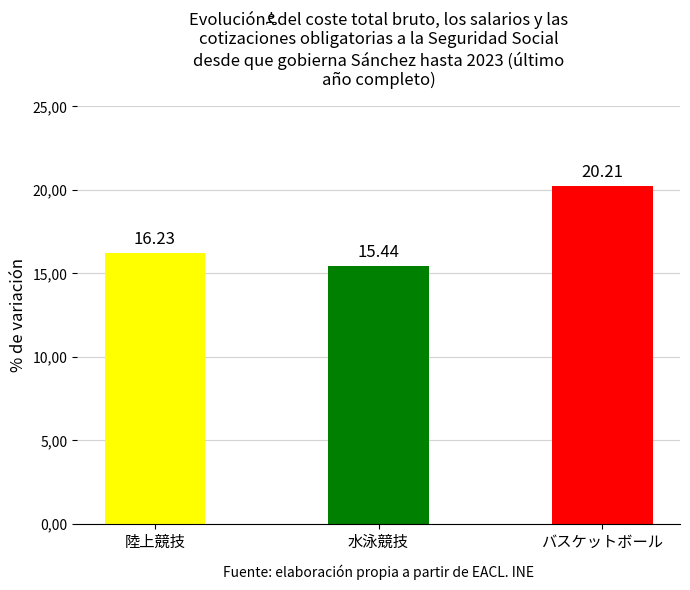

Between バスケットボール and 水泳競技, which is larger?

バスケットボール